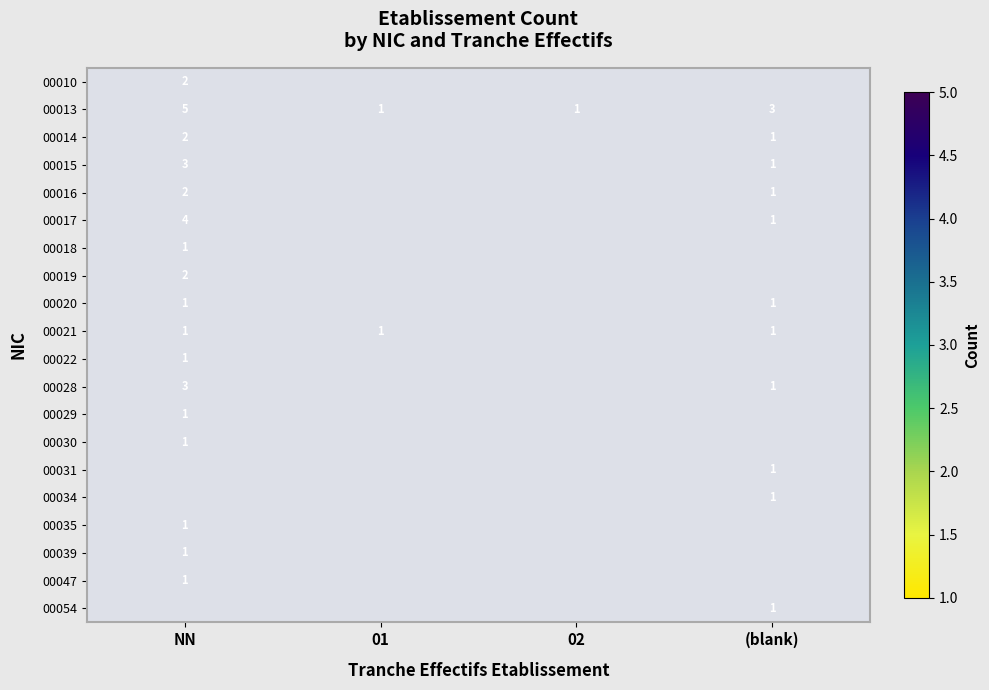

At which label does 00013 first exceed 3?

NN